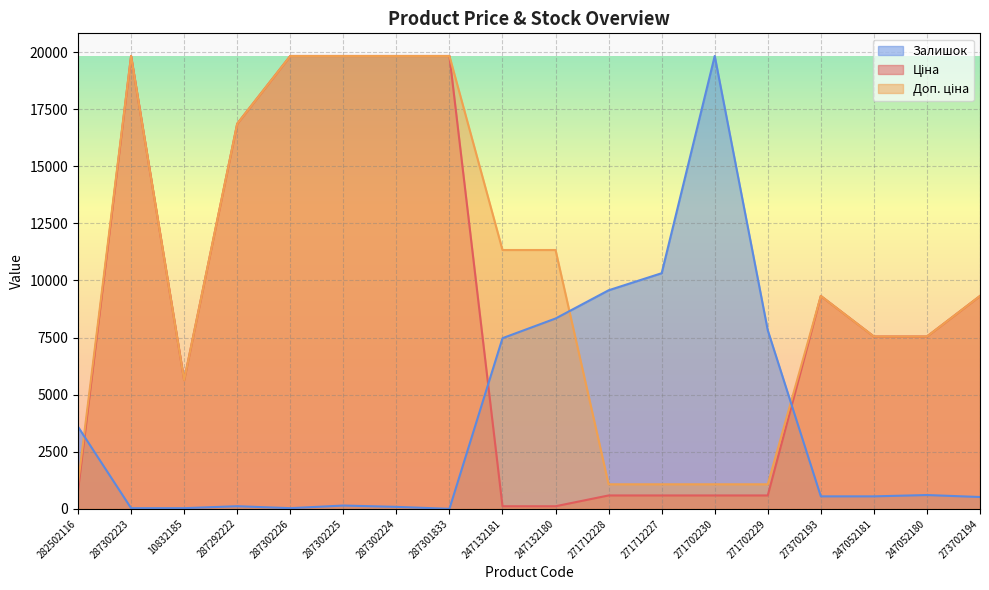

What is the label of the 17th point from the left?

247052180